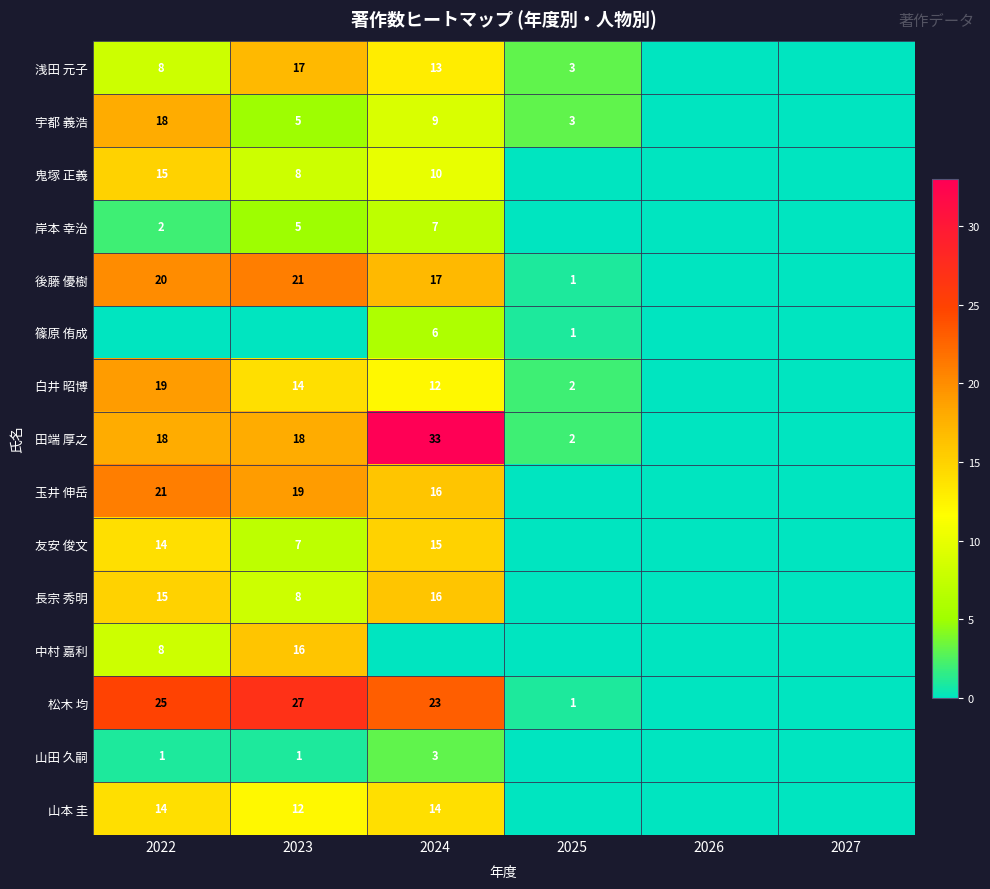

Is it true that 後藤 優樹 equals 35 at 2022?

False